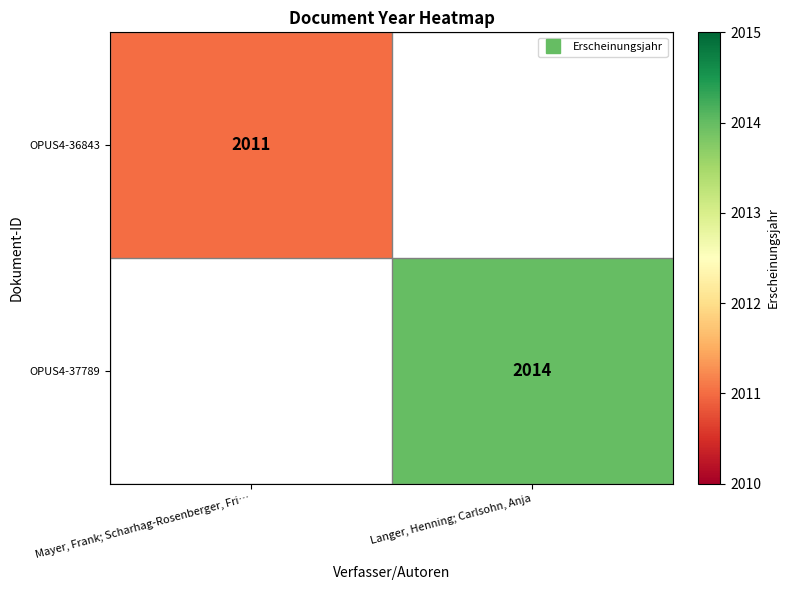

Which category has the highest value across all series?

Langer, Henning; Carlsohn, Anja